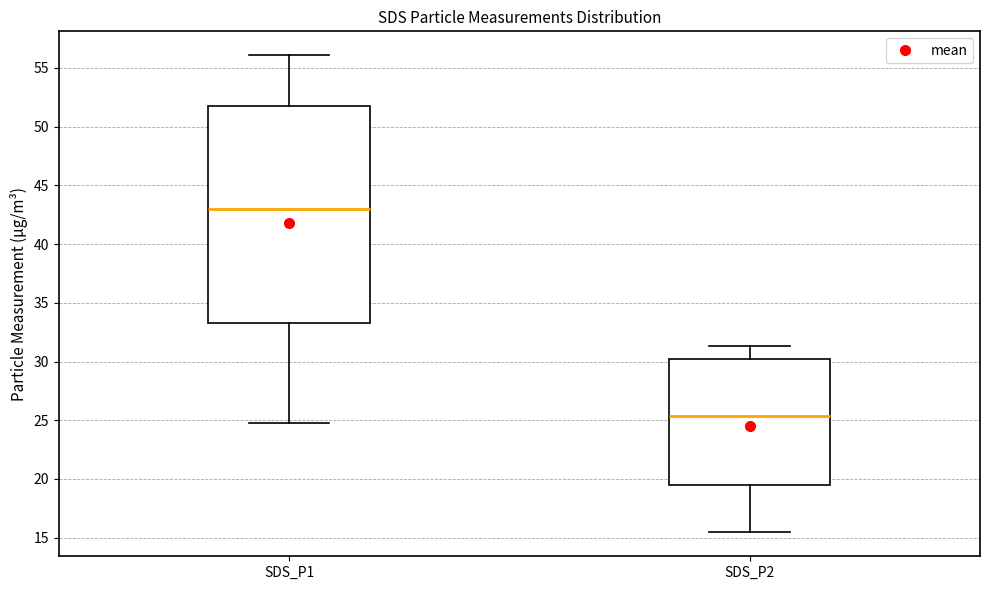

Which box is the tallest, from its lower edge to its upper edge?

SDS_P1